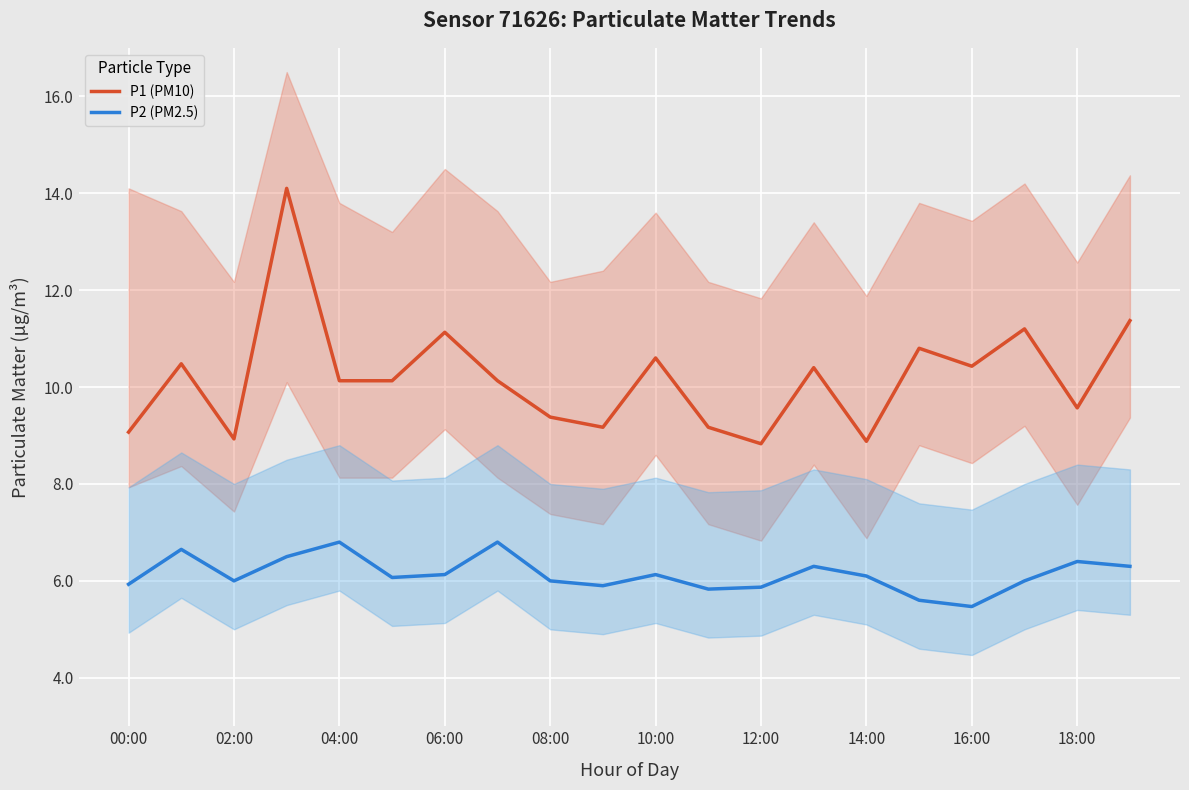

What is the sum of all P1 (PM10) values?

203.9